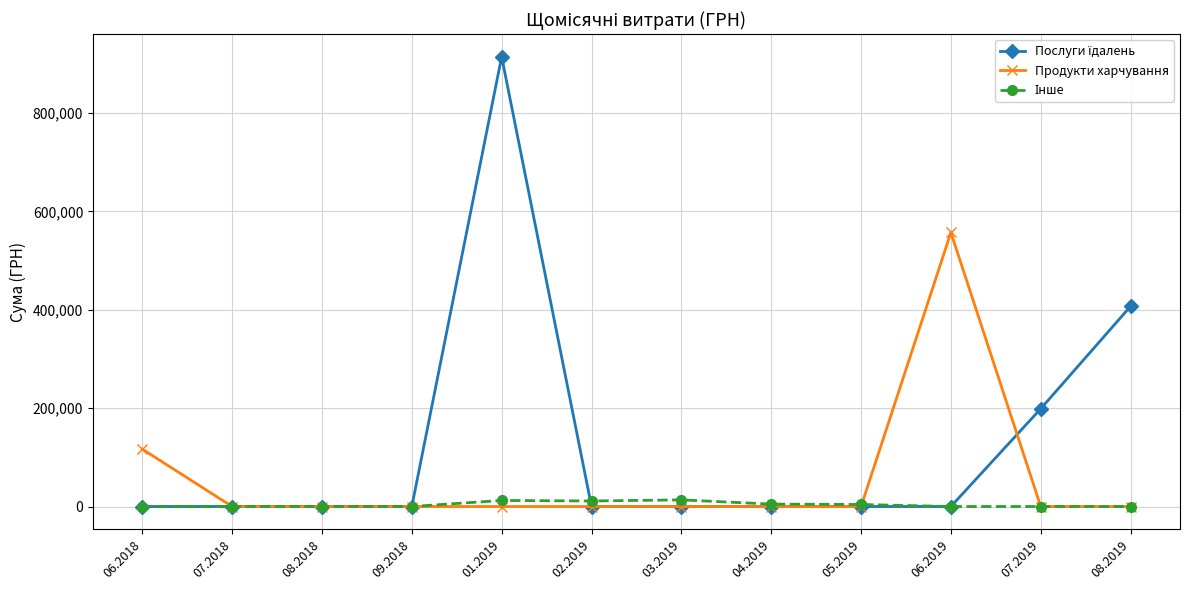

True or false: Продукти харчування has more than 0 interior local peaks.

True